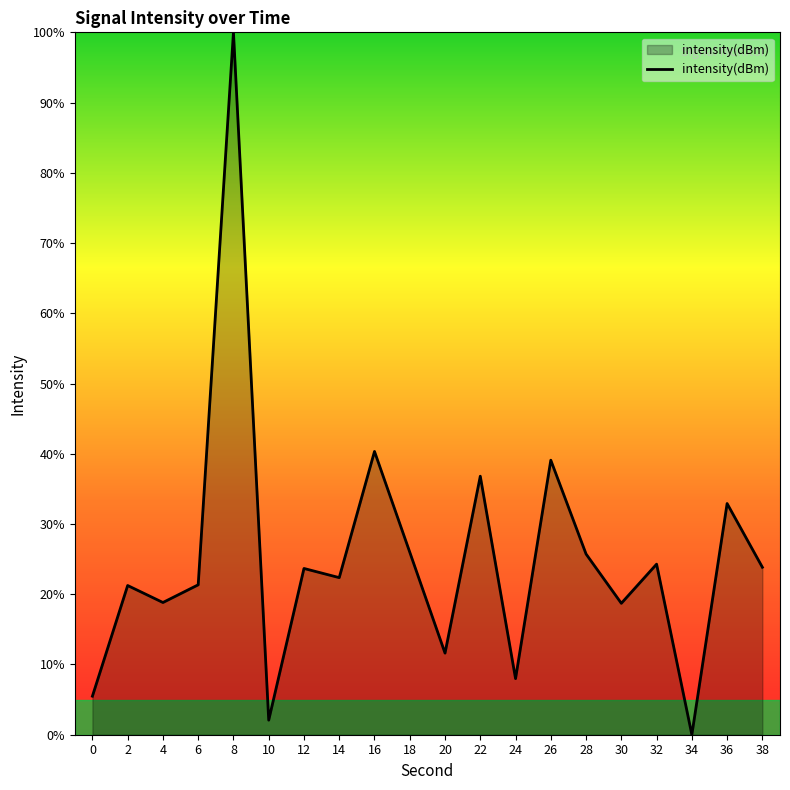

Which category has the highest value across all series?

8